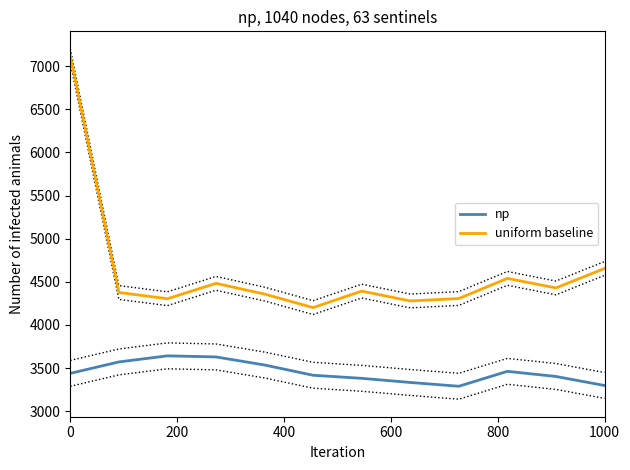

In np, how many points are lower than both neighbors (excluding endpoints)?

1